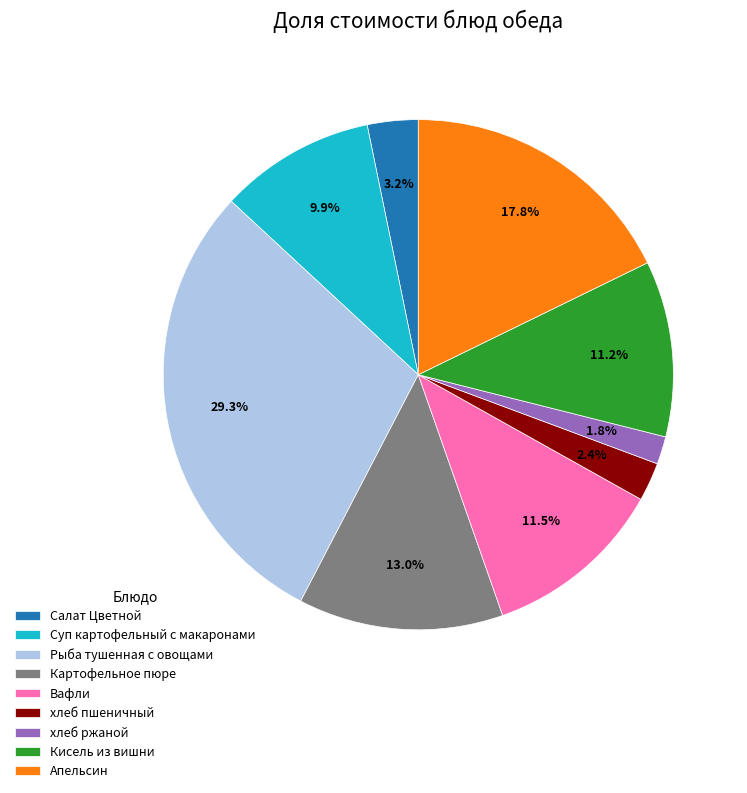

To the nearest percent, what portion does хлеб пшеничный represent?

2%